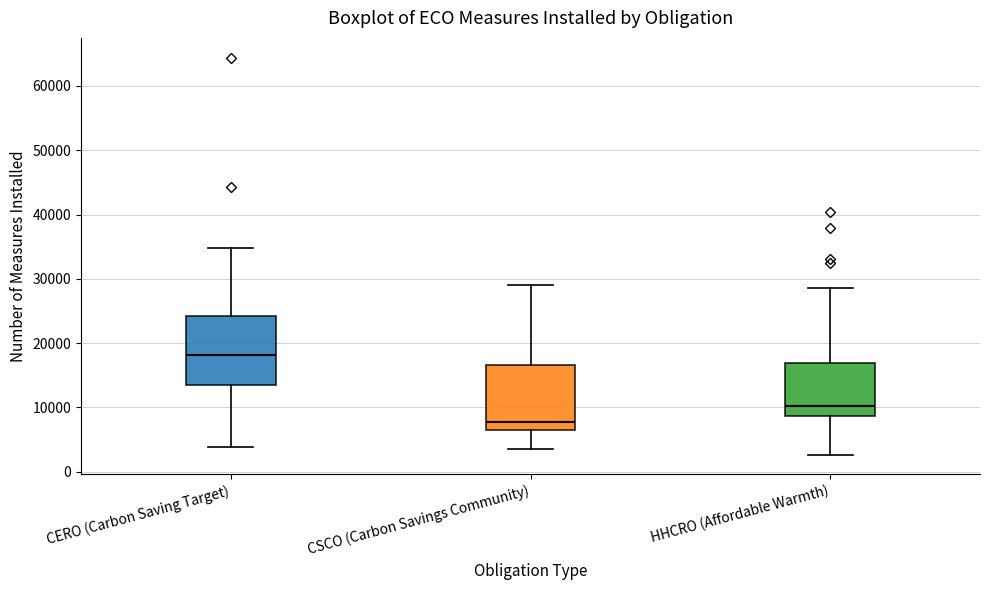

Reading left to right, read every box against the y-axis: the position of its median line, the range the box covers, and the ends of its whiskers. The values are not printed on the chart, so give them approximately, as read against the axis.

CERO (Carbon Saving Target): median 18000, box 13000 to 24000, whiskers 4000 to 35000
CSCO (Carbon Savings Community): median 8000, box 7000 to 17000, whiskers 3000 to 29000
HHCRO (Affordable Warmth): median 10000, box 9000 to 17000, whiskers 3000 to 29000